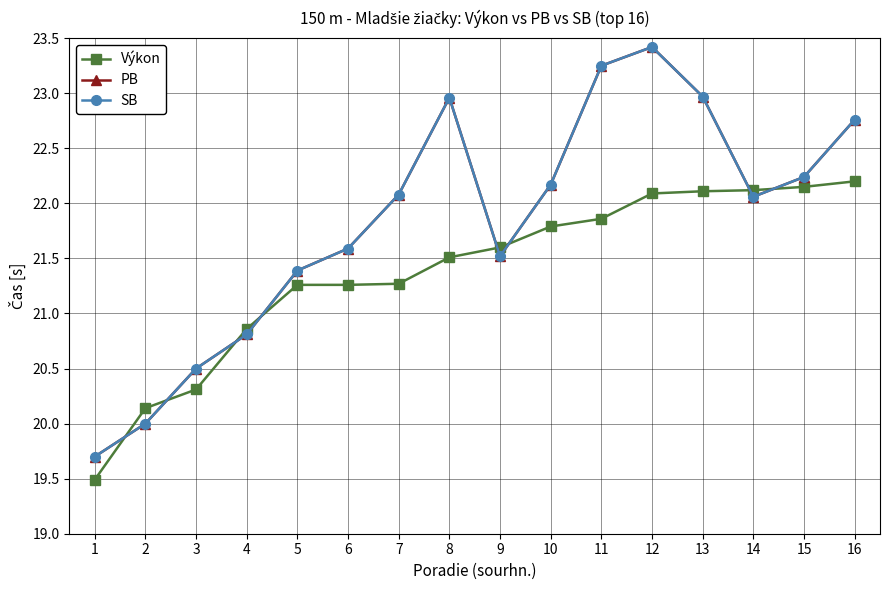

Reading left to right, transcribe all the data shown in this chart.

Výkon: 1=19.5	2=20.1	3=20.3	4=20.9	5=21.3	6=21.3	7=21.3	8=21.5	9=21.6	10=21.8	11=21.9	12=22.1	13=22.1	14=22.1	15=22.1	16=22.2
PB: 1=19.7	2=20.0	3=20.5	4=20.8	5=21.4	6=21.6	7=22.1	8=23.0	9=21.5	10=22.2	11=23.2	12=23.4	13=23.0	14=22.1	15=22.2	16=22.8
SB: 1=19.7	2=20.0	3=20.5	4=20.8	5=21.4	6=21.6	7=22.1	8=23.0	9=21.5	10=22.2	11=23.2	12=23.4	13=23.0	14=22.1	15=22.2	16=22.8